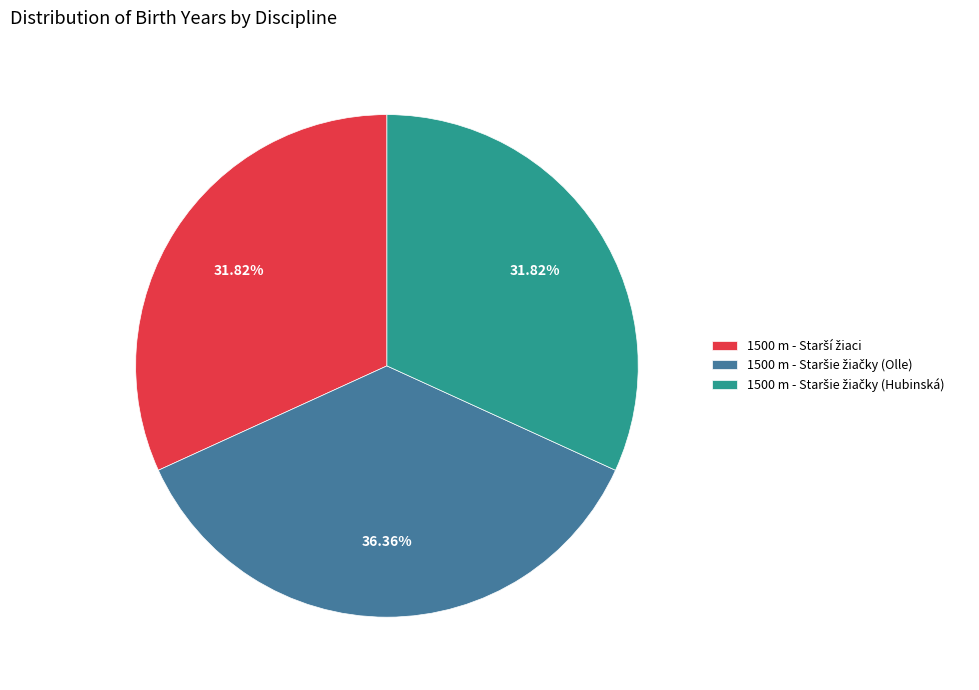

Is there a majority slice in this chart?

No